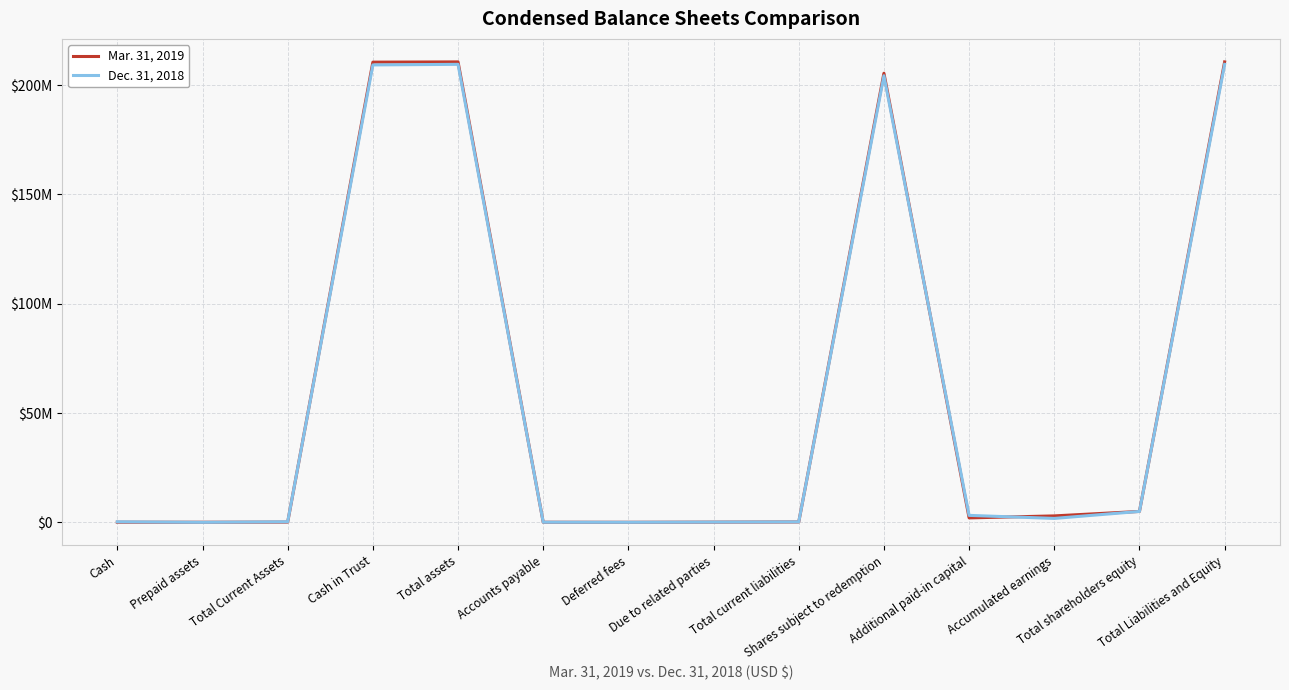

True or false: Mar. 31, 2019 and Dec. 31, 2018 intersect in this chart.

True